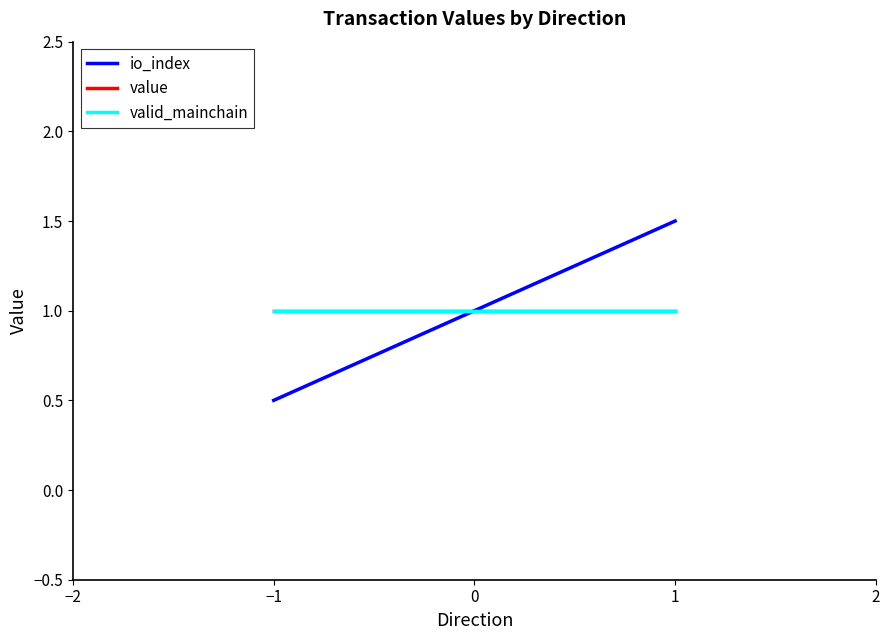

How many series are shown in this chart?

3